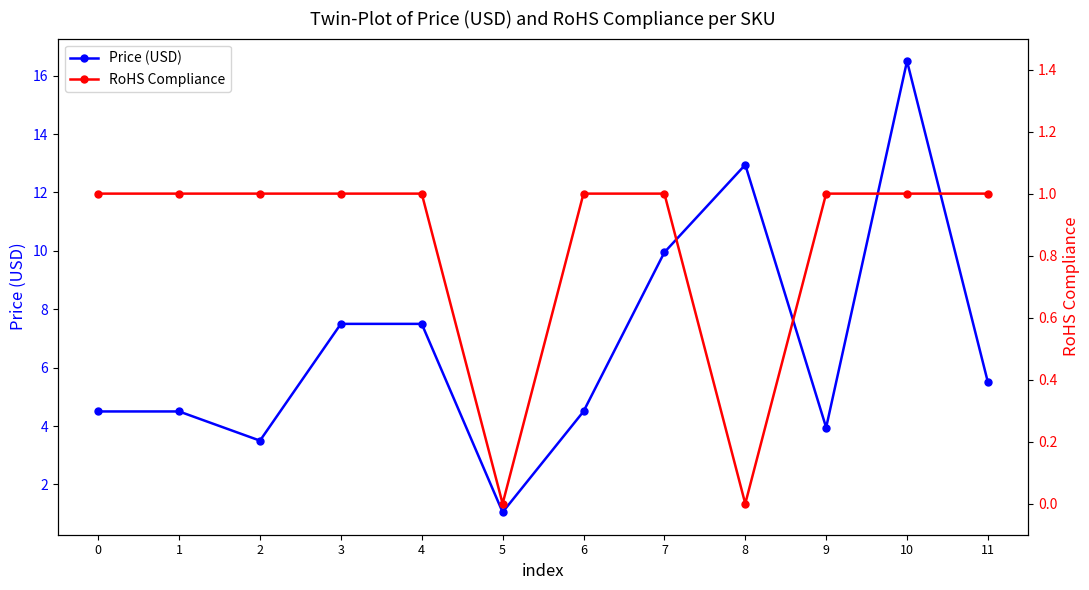

True or false: RoHS Compliance and Price (USD) intersect in this chart.

False